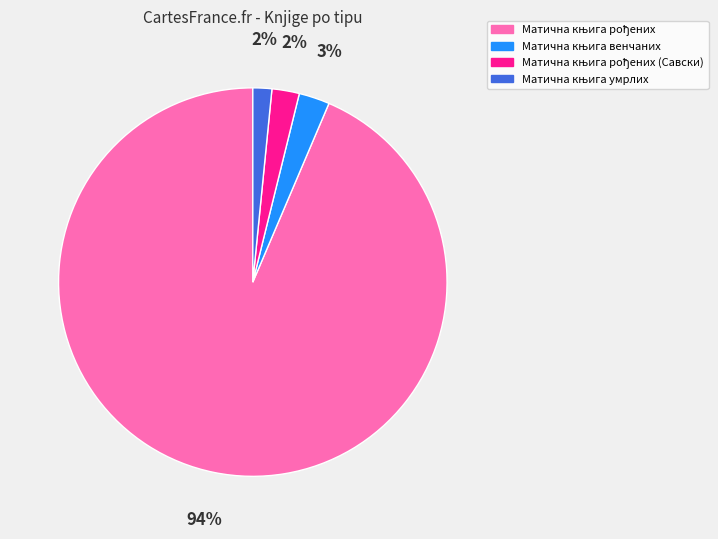

Is there a majority slice in this chart?

Yes